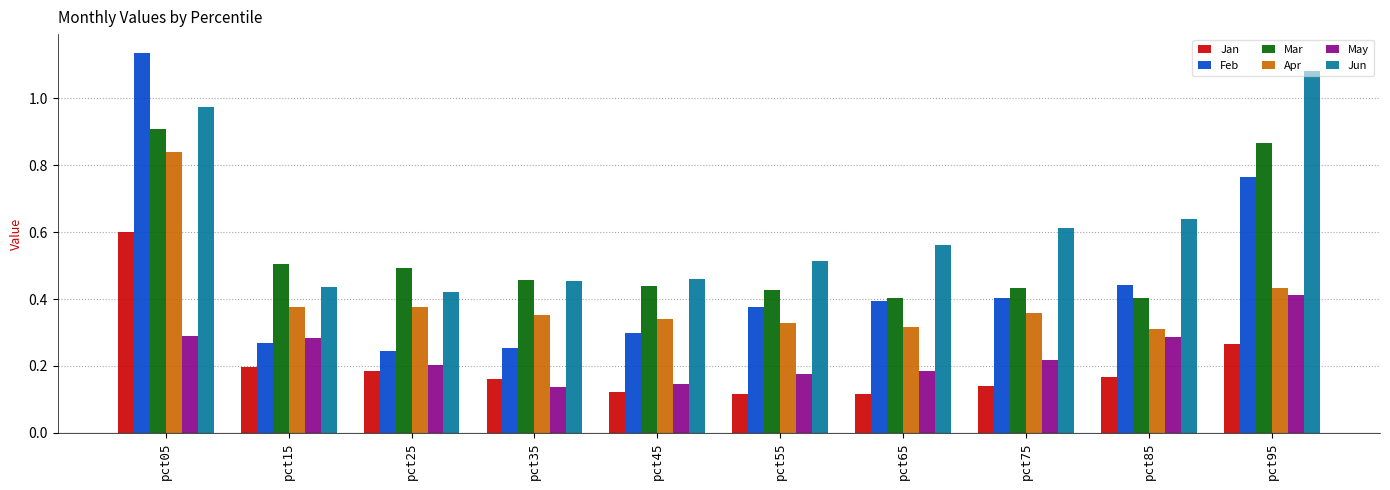

Does the chart contain any negative values?

No